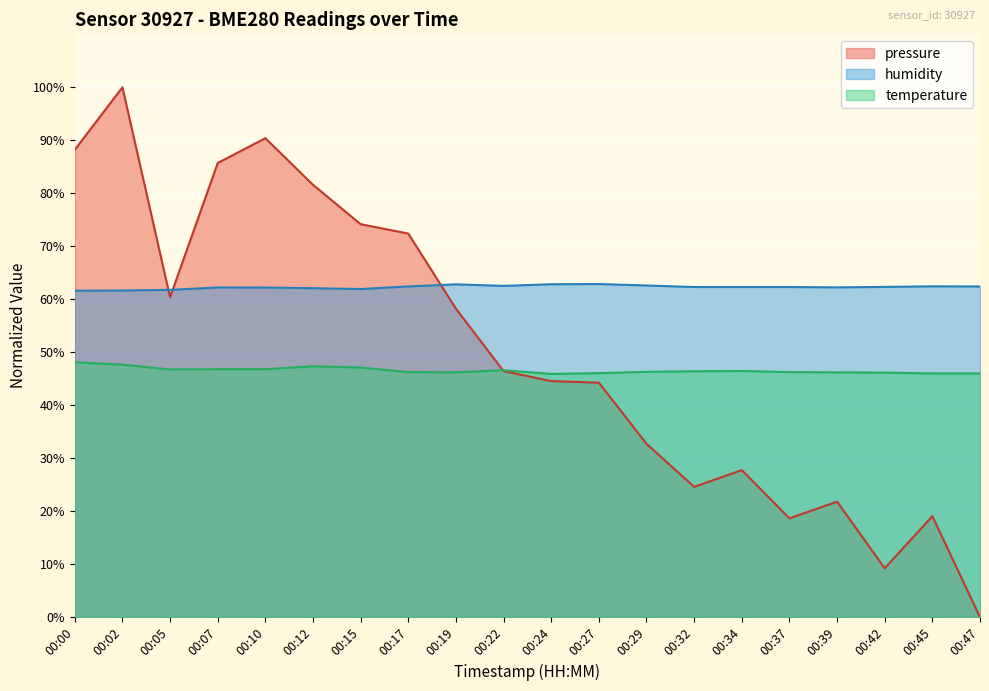

List the series in order of their overall mean, highest first.

humidity, pressure, temperature